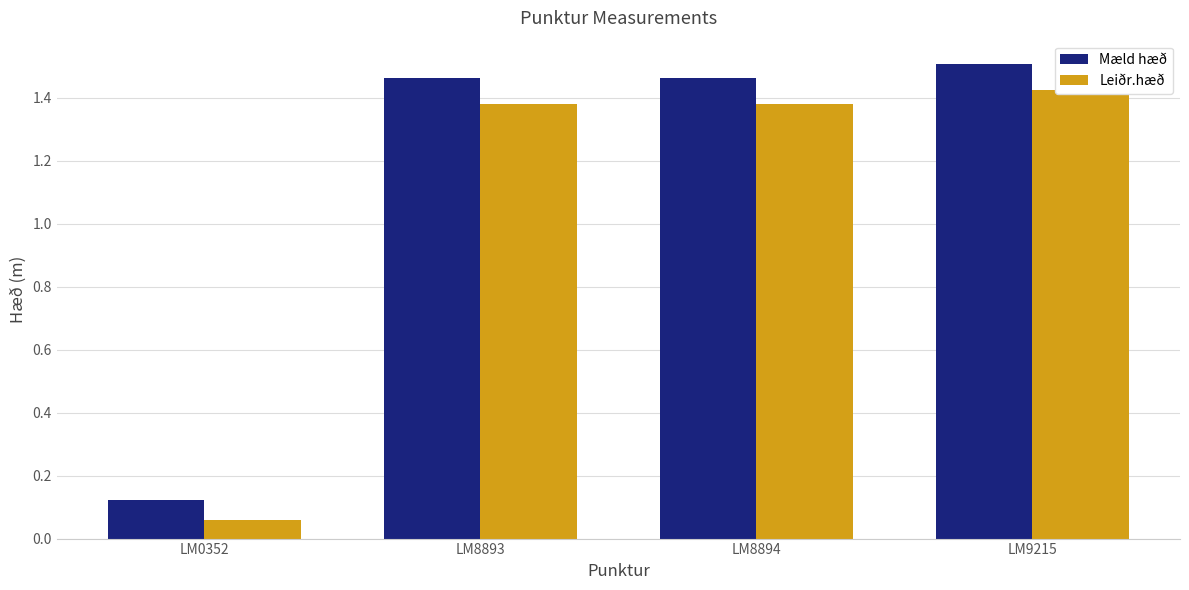

What is the value of the Mæld hæð bar at the 3rd from the left?

1.5